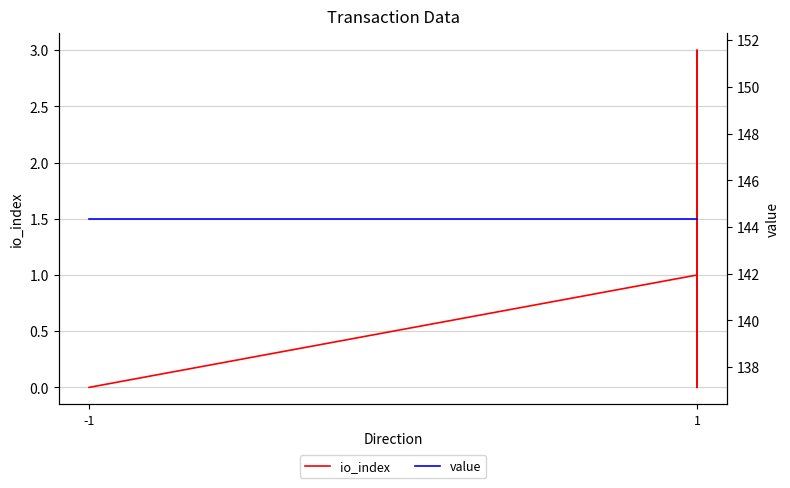

How many values in io_index are above zero?

3